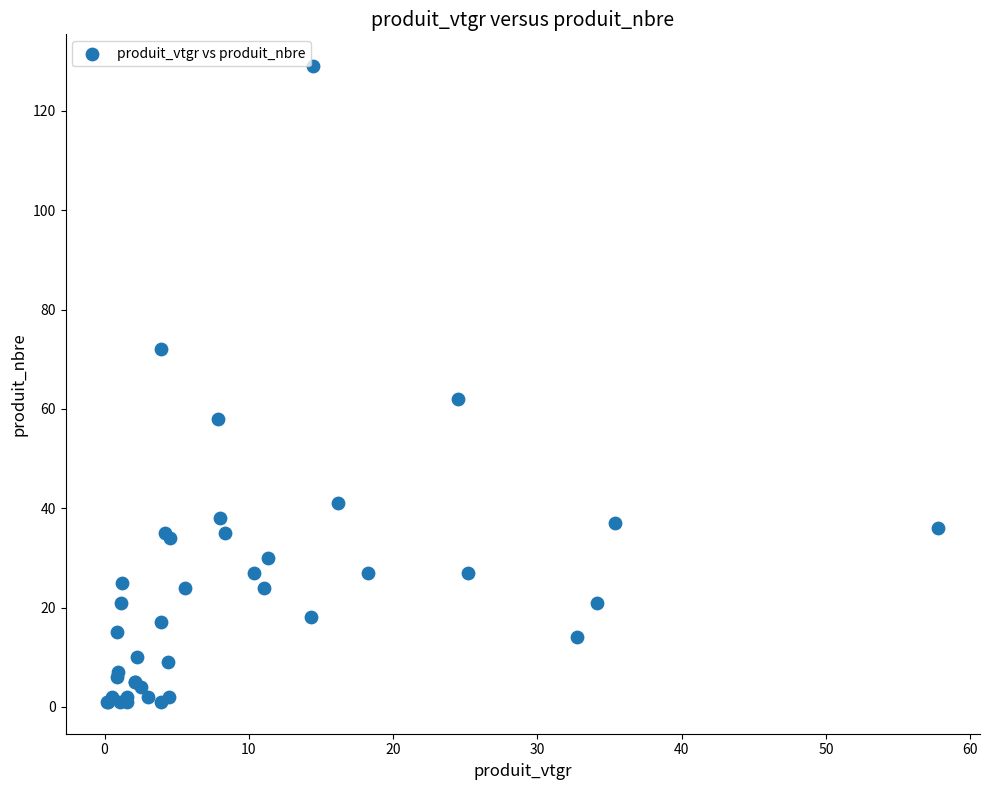

What Y value in the scatter plot is closest to 65?

62